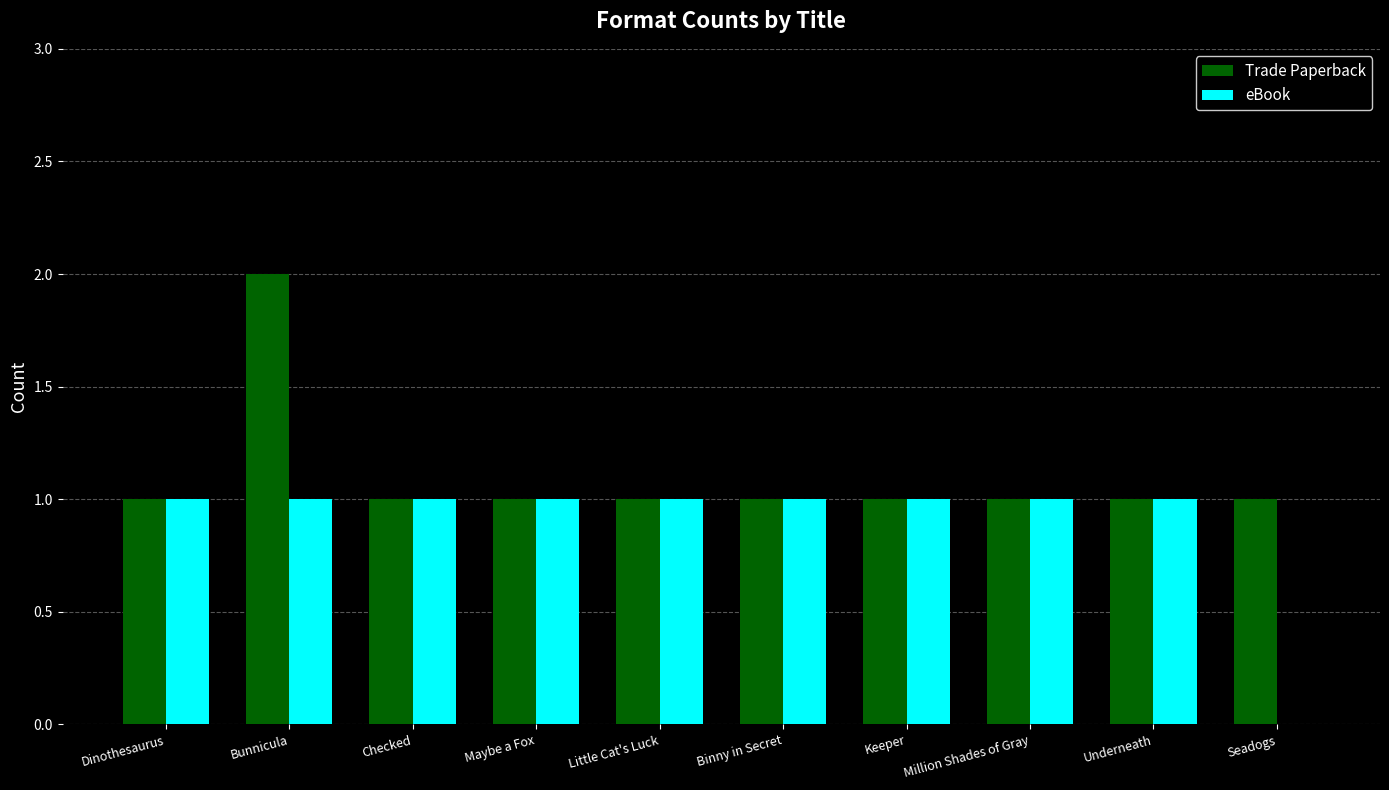

Which series changed the most between Bunnicula and Binny in Secret?

Trade Paperback